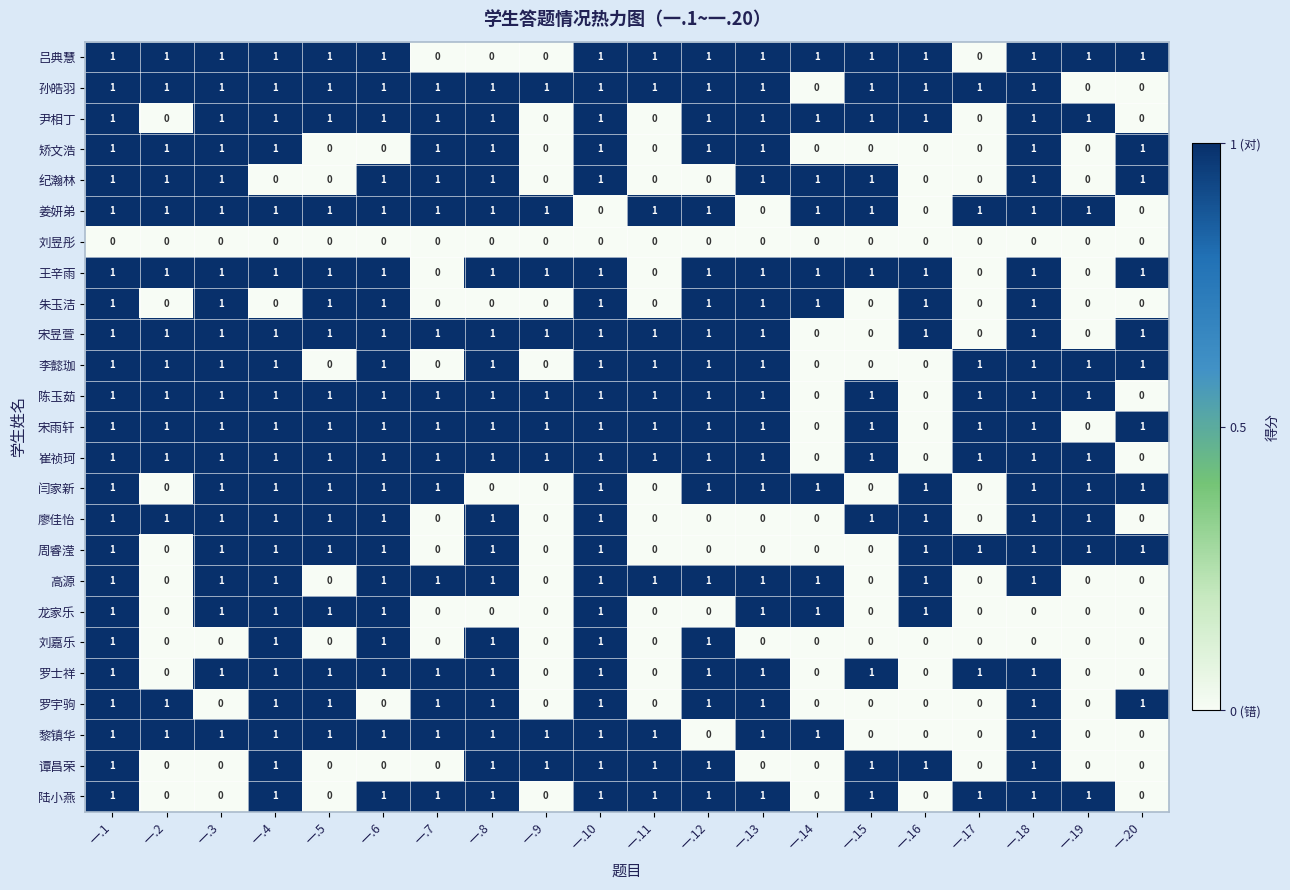

Count the 孙皓羽 values in the range 1 to 2.

17